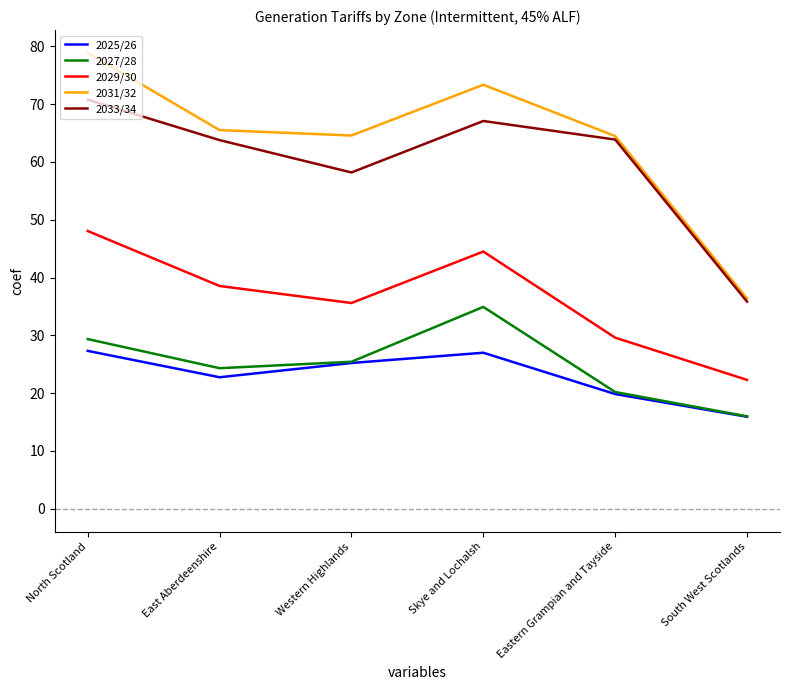

How many categories are shown in the chart?

6